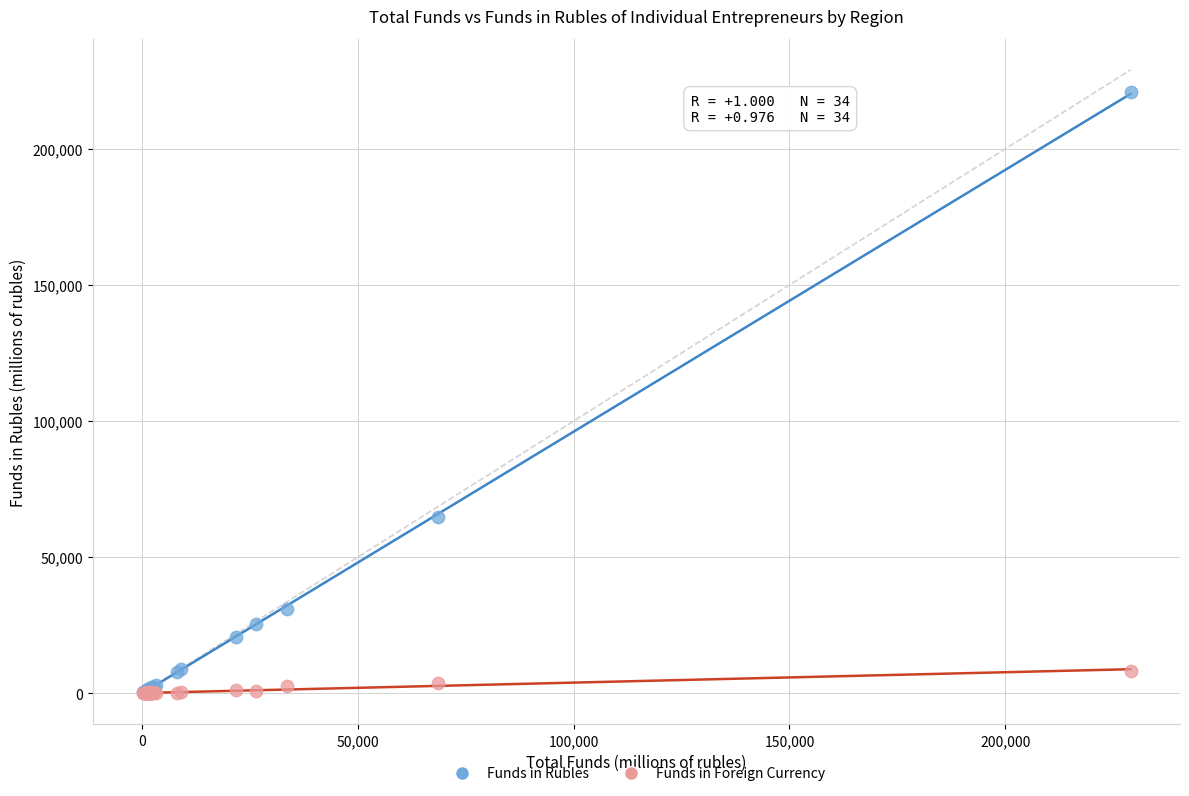

In the Funds in Rubles series, what Y value is closest to 110502?

64812